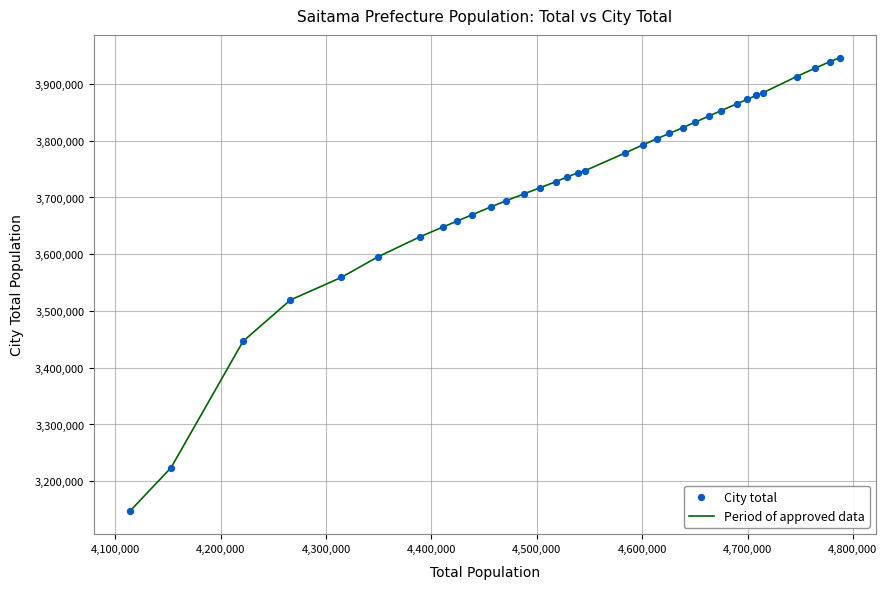

What is the maximum value shown in the chart?

3946534